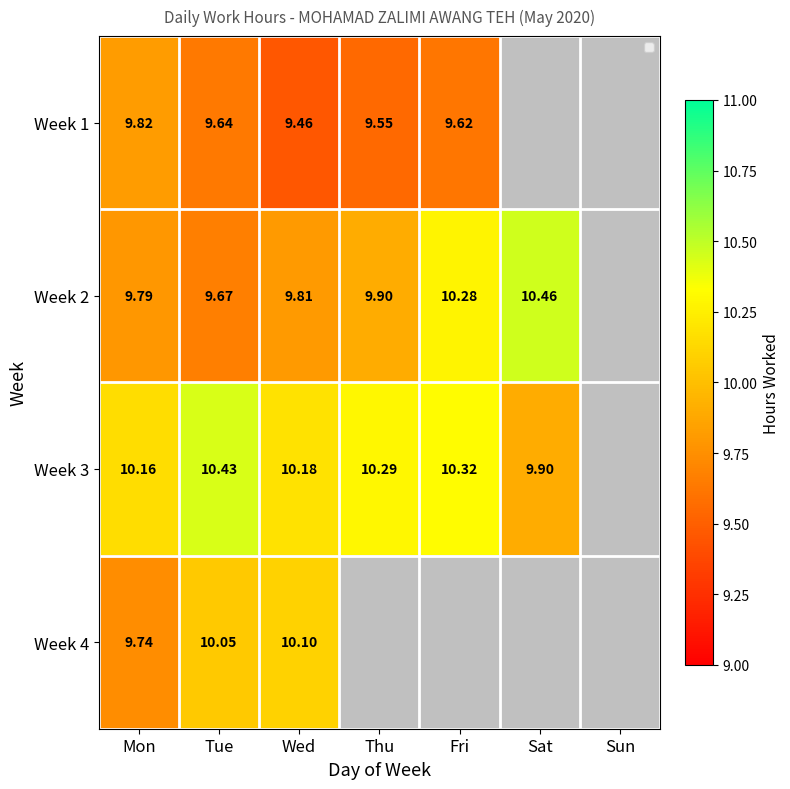

Is the value of Week 3 at Mon greater than the value of Week 2 at Sat?

No